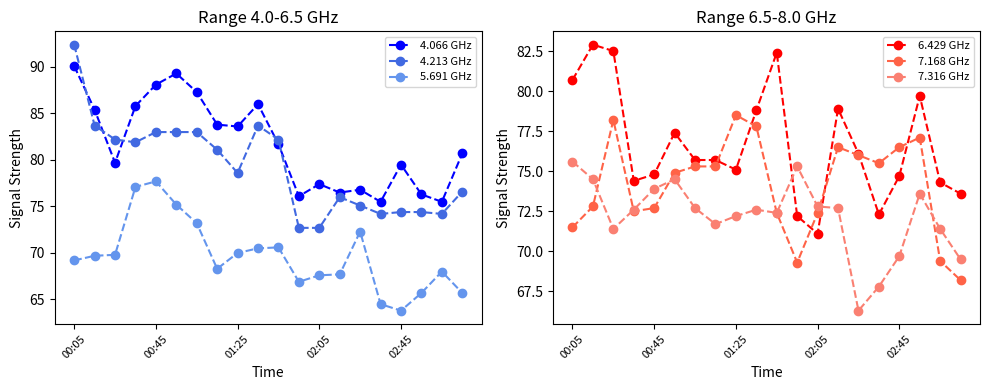

What is the minimum value shown in the chart?

63.8